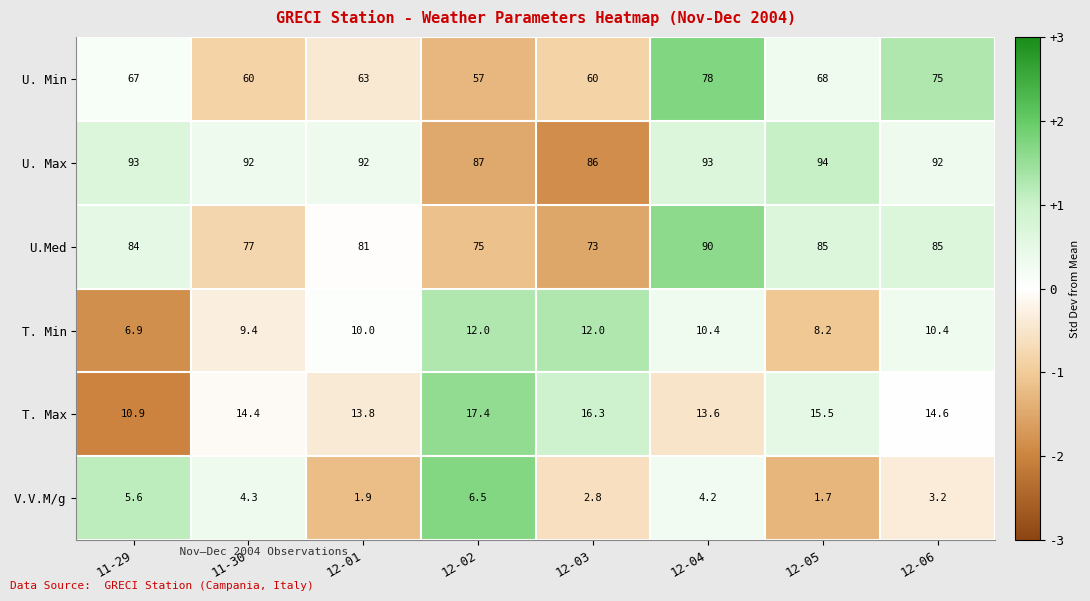

Which category has the highest value in the V.V.M/g series?

12-02